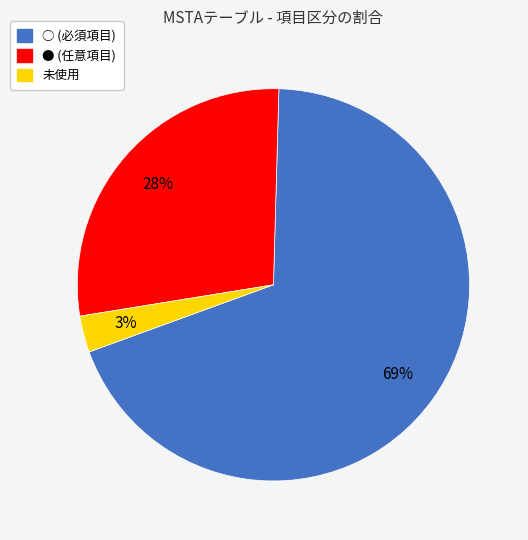

To the nearest percent, what is the average slice percentage?

33%